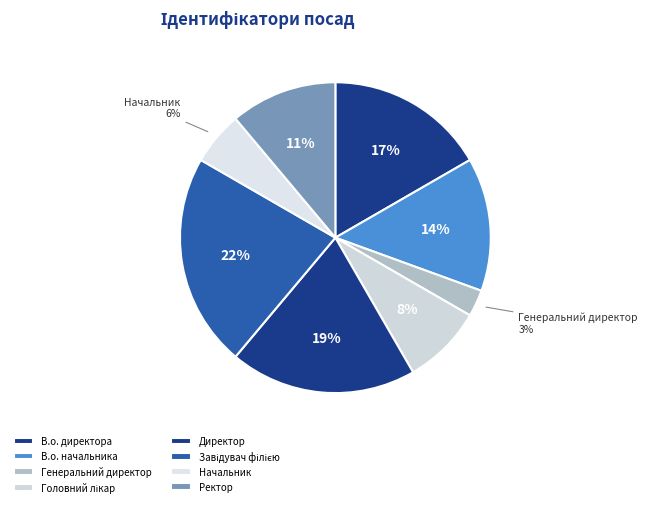

How many slices are in this pie chart?

8